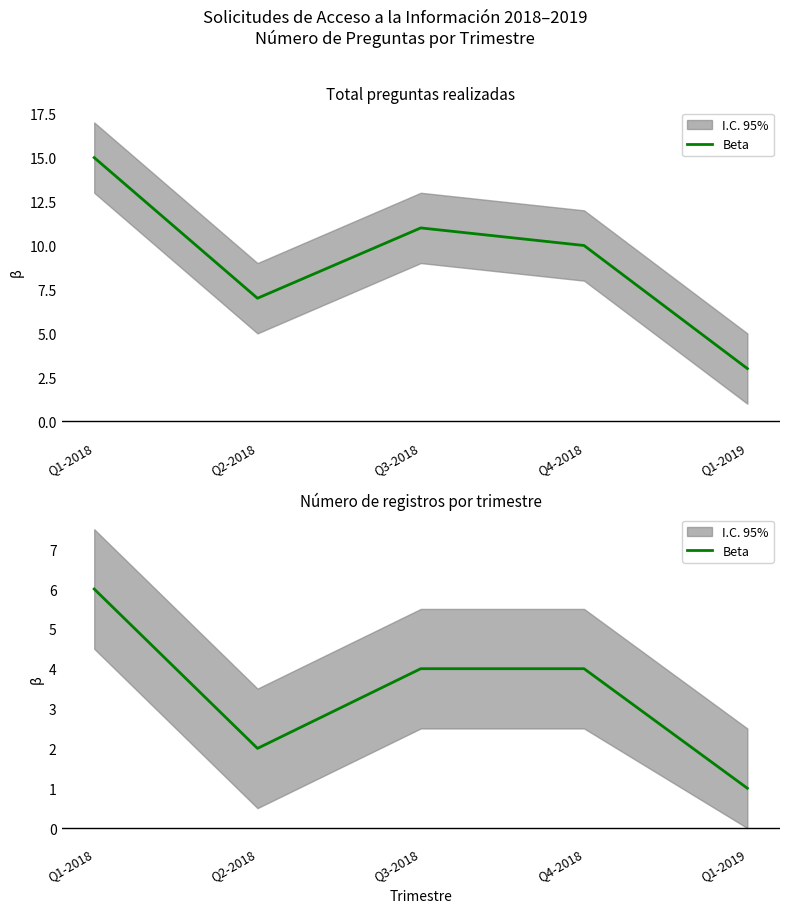

What value does the data have at Q1-2019?

1